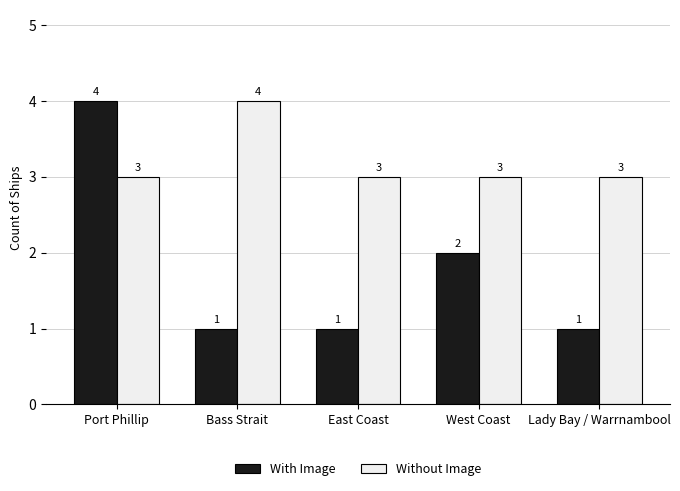

Rank the series at Bass Strait from highest to lowest value.

Without Image, With Image